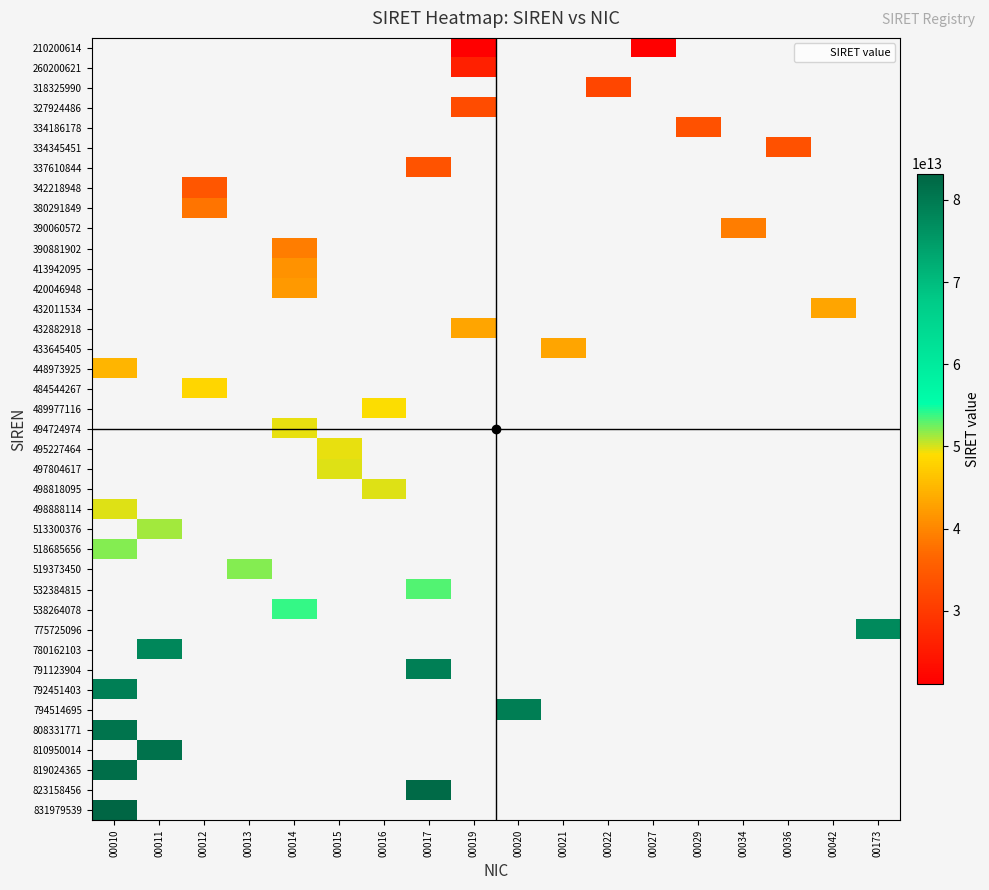

Is the value of 413942095 at 00017 greater than the value of 498888114 at 00022?

No